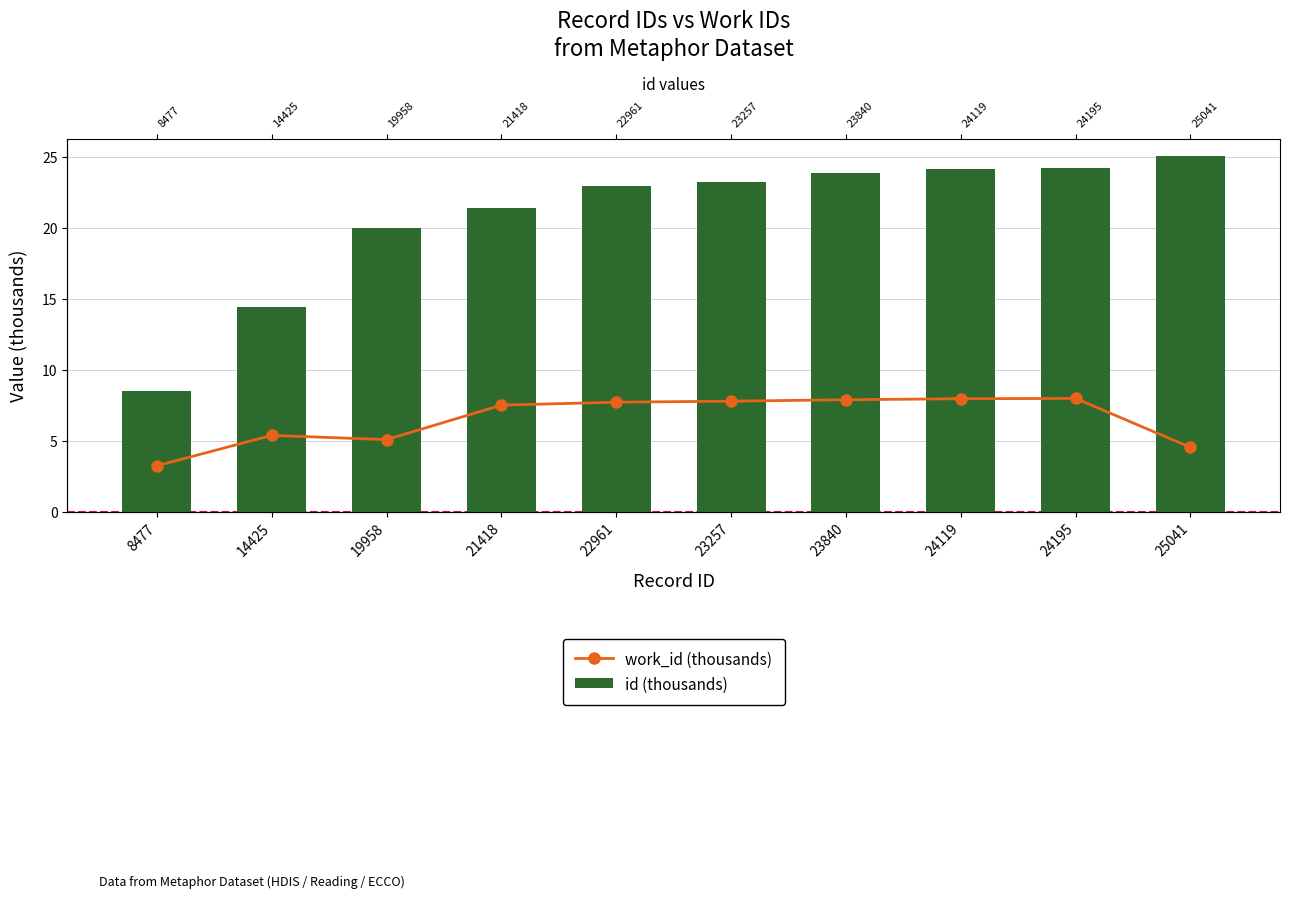

At how many categories does at least one series exceed 3?

10